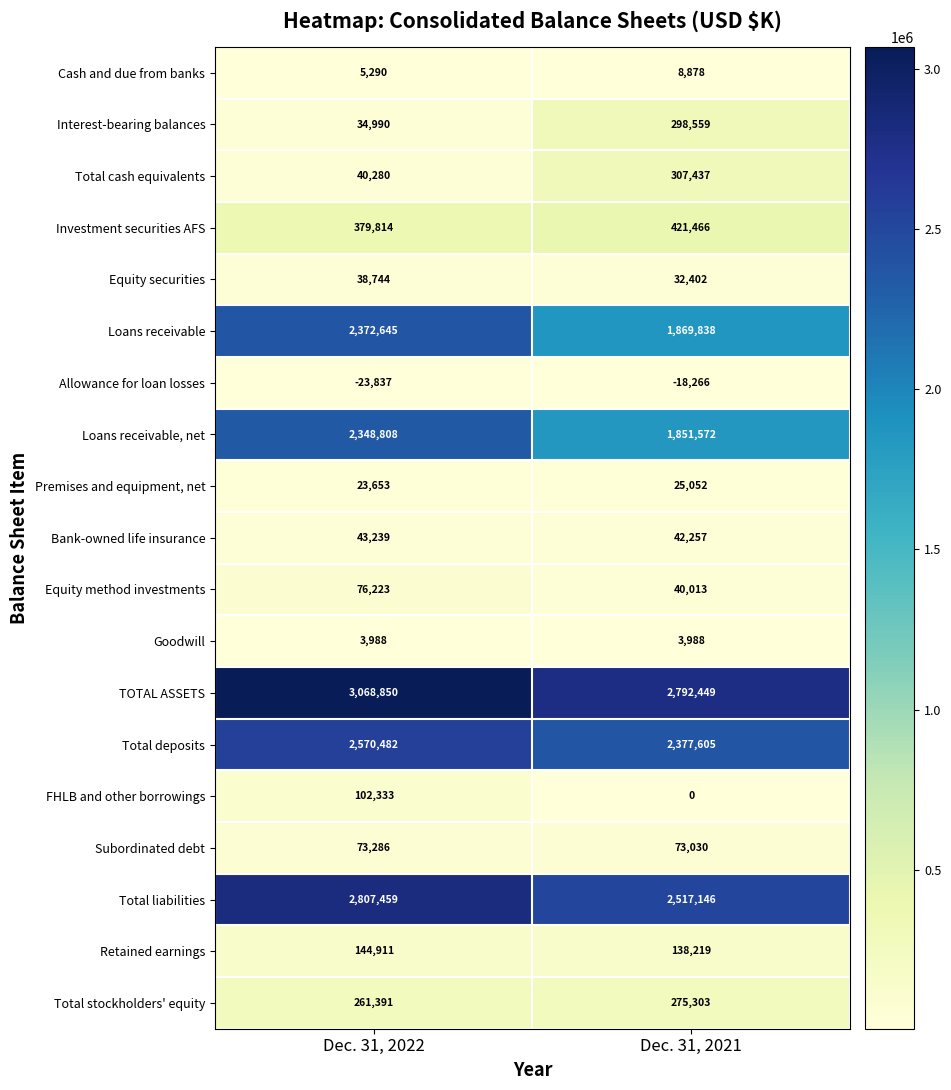

Rank the series at Dec. 31, 2021 from highest to lowest value.

TOTAL ASSETS, Total liabilities, Total deposits, Loans receivable, Loans receivable, net, Investment securities AFS, Total cash equivalents, Interest-bearing balances, Total stockholders' equity, Retained earnings, Subordinated debt, Bank-owned life insurance, Equity method investments, Equity securities, Premises and equipment, net, Cash and due from banks, Goodwill, FHLB and other borrowings, Allowance for loan losses